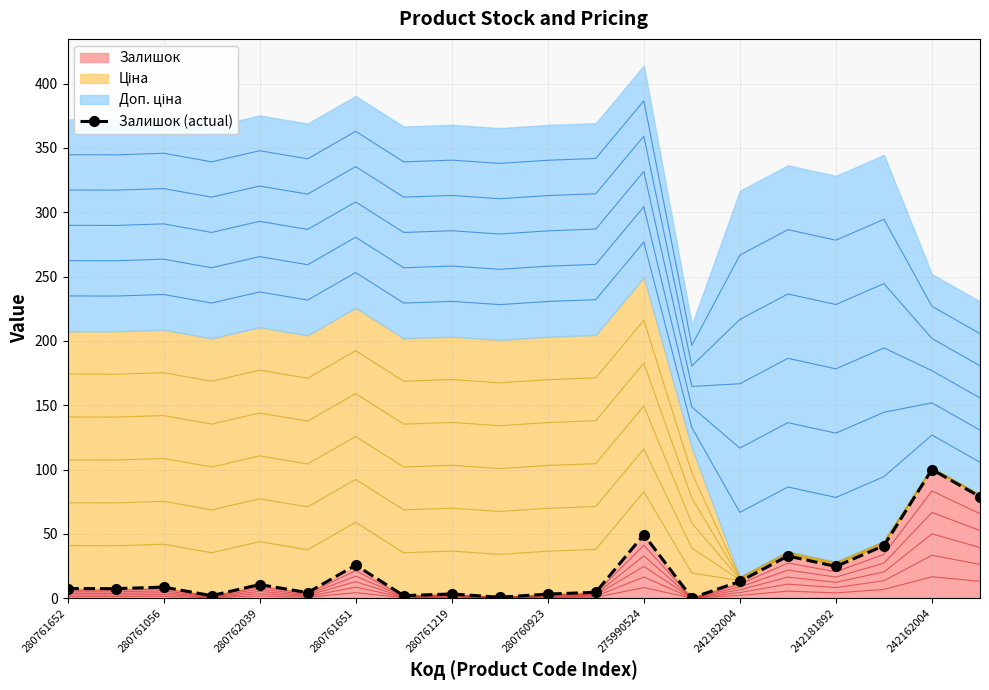

True or false: the data shows 5.2 at 280761652.

False